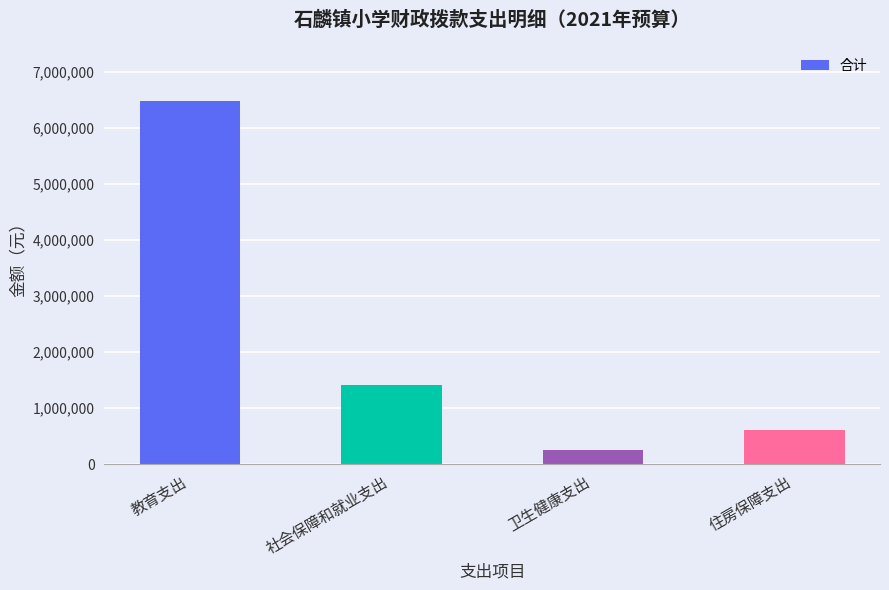

Count the number of categories in the chart.

4